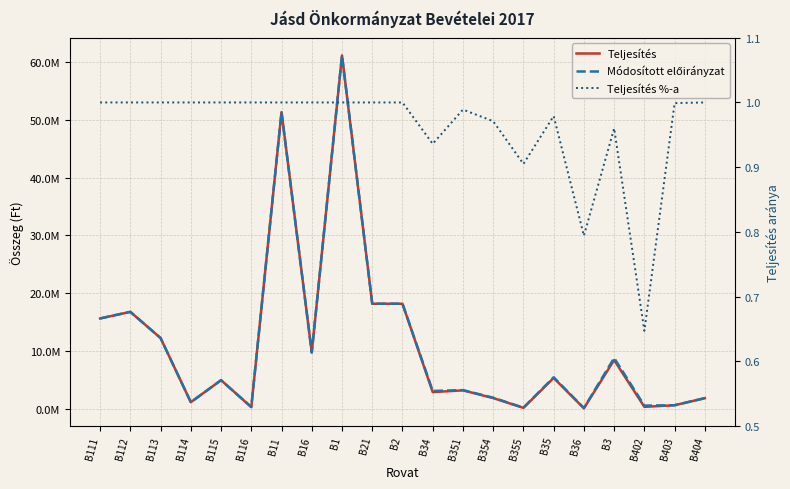

What is the average value of the Teljesítés %-a series?

1.0